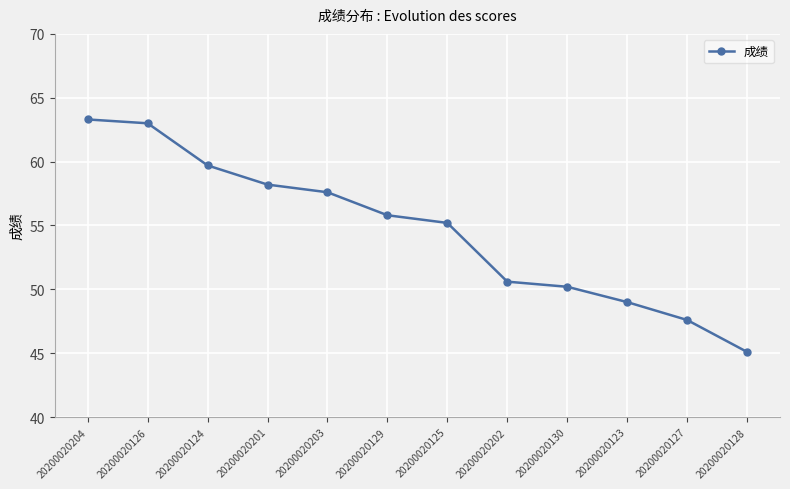

Rank the categories by value from highest to lowest.

20200020204, 20200020126, 20200020124, 20200020201, 20200020203, 20200020129, 20200020125, 20200020202, 20200020130, 20200020123, 20200020127, 20200020128